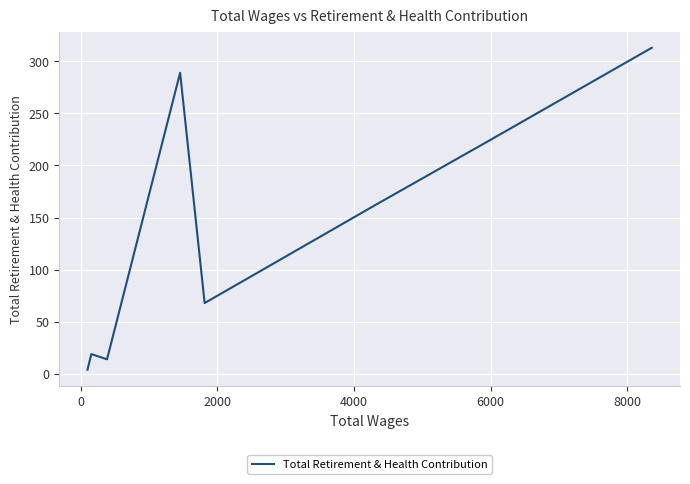

What is the maximum value shown in the chart?

313